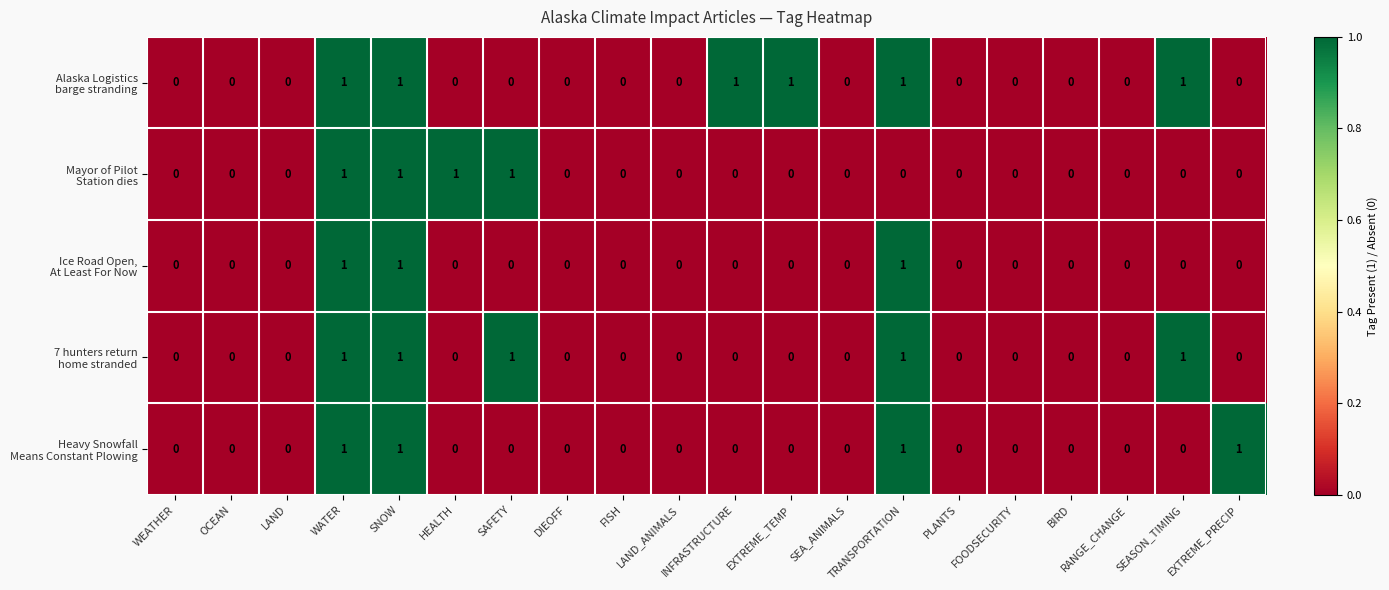

How many series are shown in this chart?

5